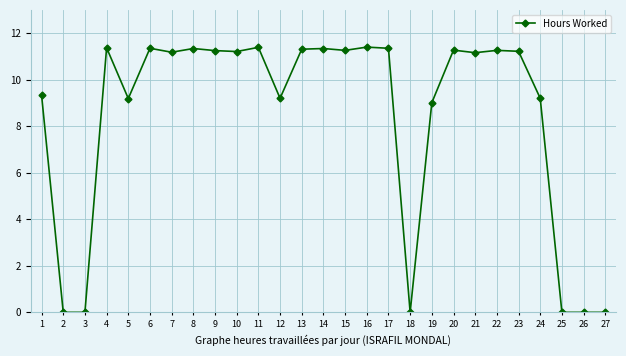

What is the sum of all values?

226.6